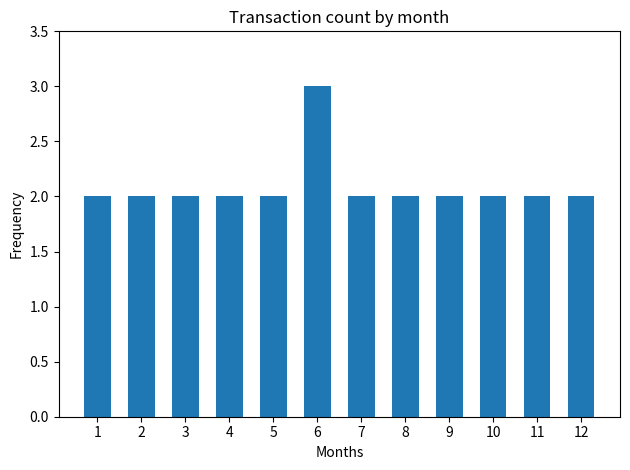

What is the greatest value displayed?

3